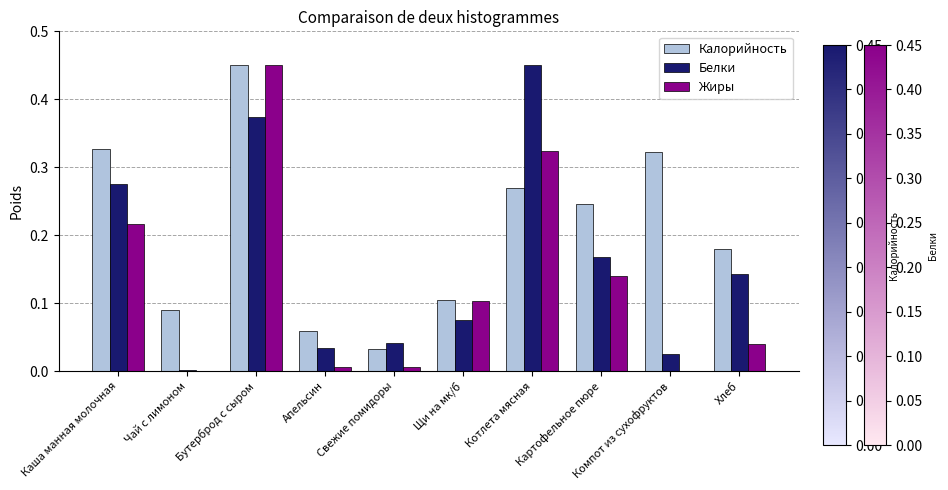

True or false: Белки has a value of 0.6 at Бутерброд с сыром.

False